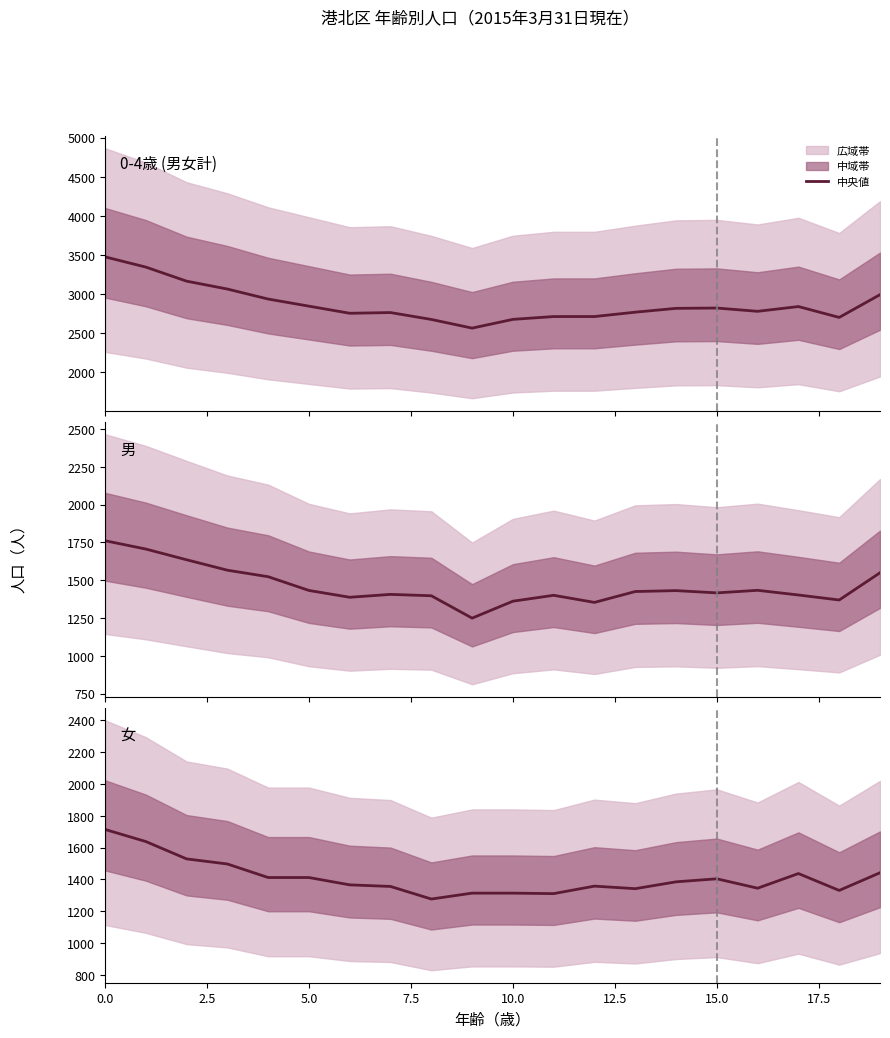

True or false: 男 and 0-4歳 (男女計) intersect in this chart.

False